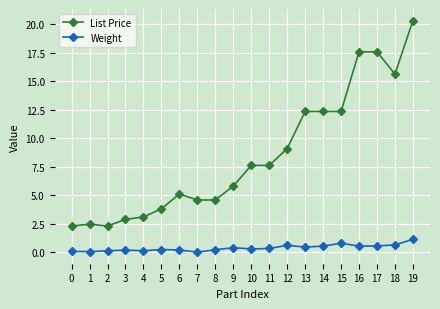

What is the value of the List Price point at the 13th from the left?

9.1